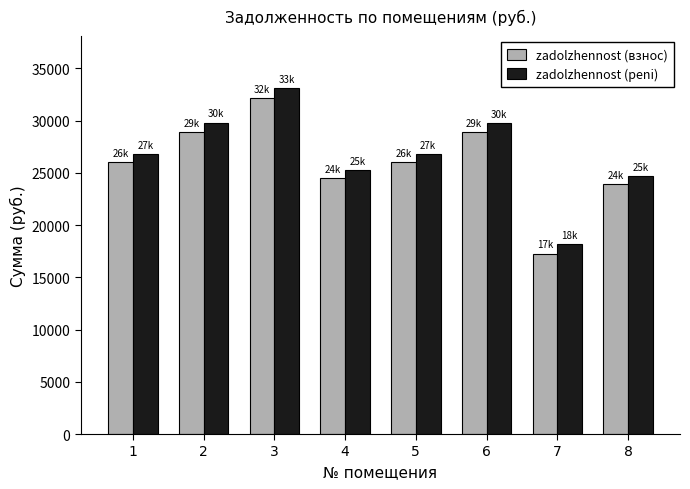

What is the difference between the highest and lowest values at 3?

983.9